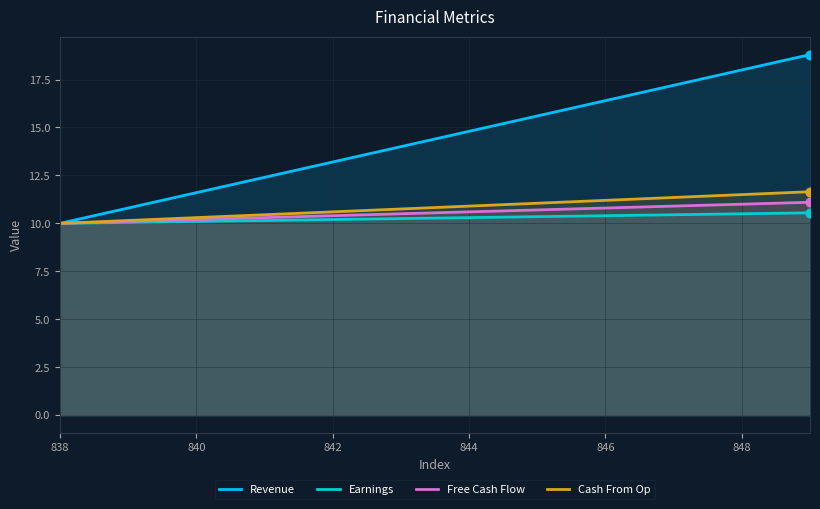

What is the total value across all series at 842?

44.4